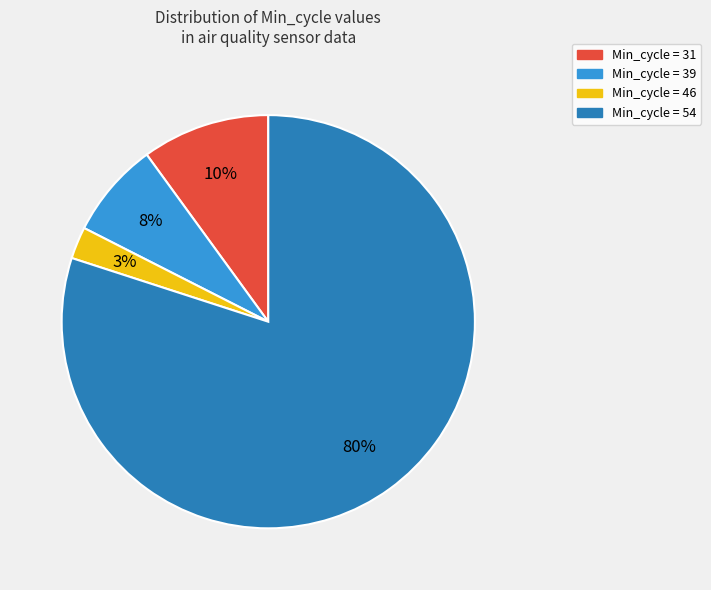

Do Min_cycle = 54 and Min_cycle = 46 together represent more than half of the pie?

Yes